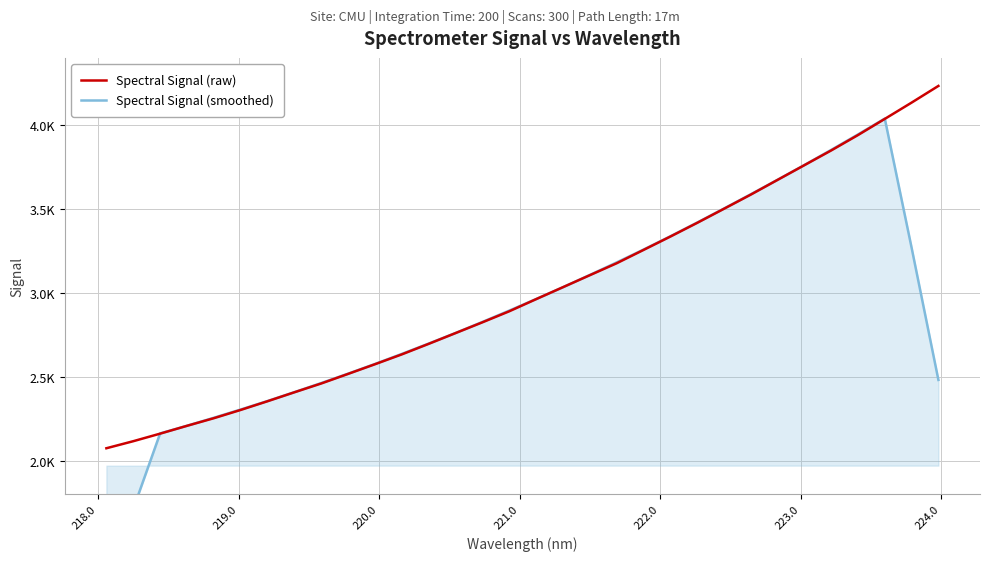

What is the maximum value for Spectral Signal (smoothed)?

4038.2